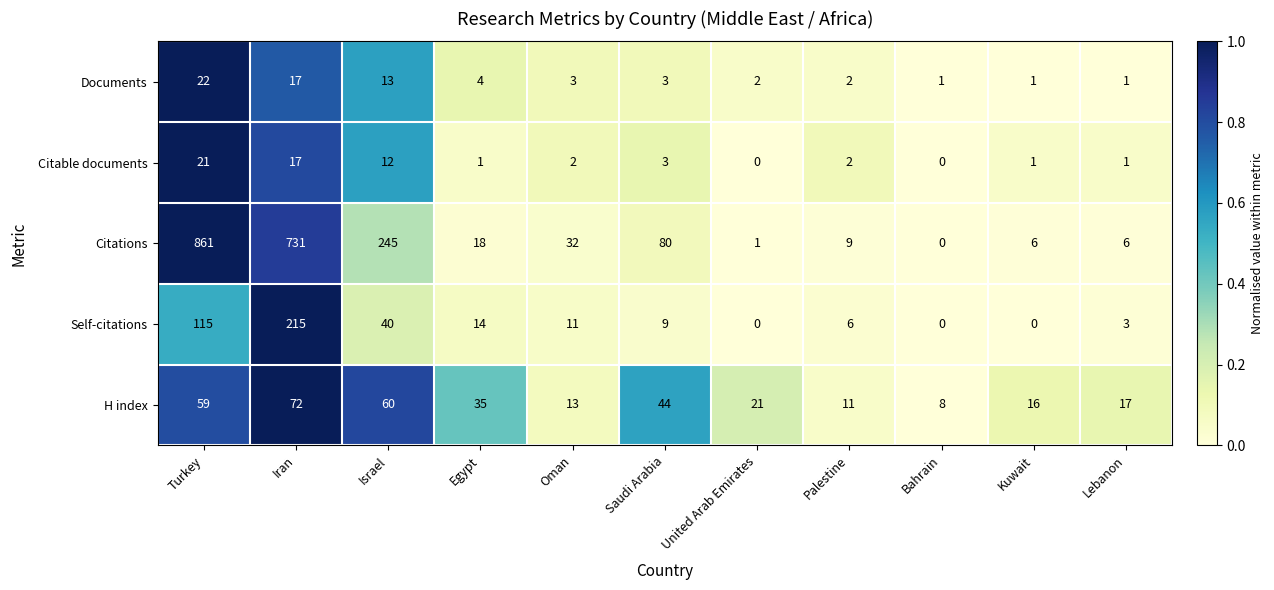

Is the value of Citable documents at Palestine greater than the value of Documents at Turkey?

No